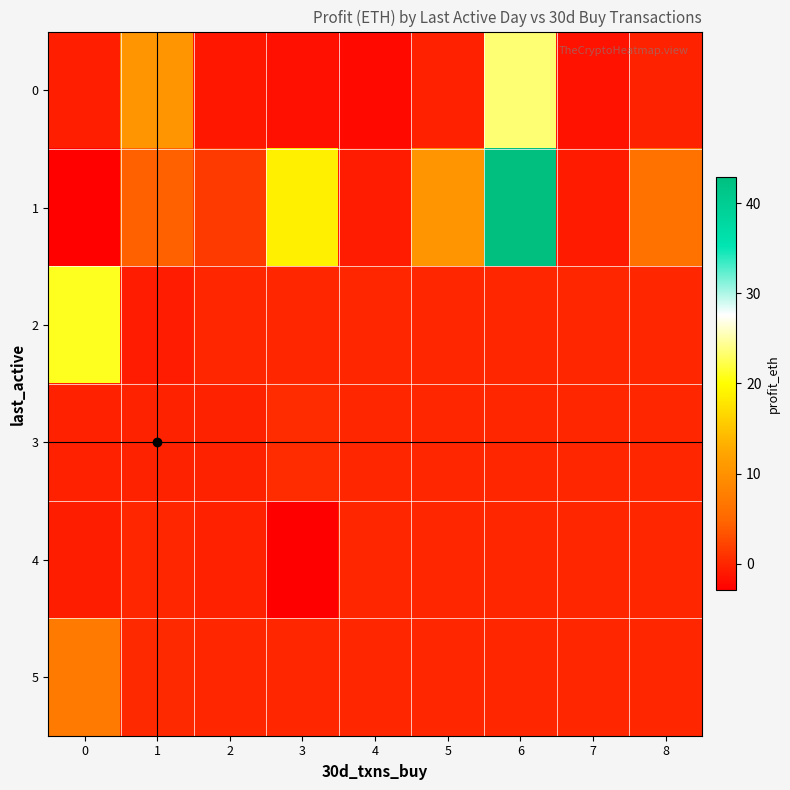

At 2, list the series in order from smallest to largest.

0, 4, 3, 2, 5, 1